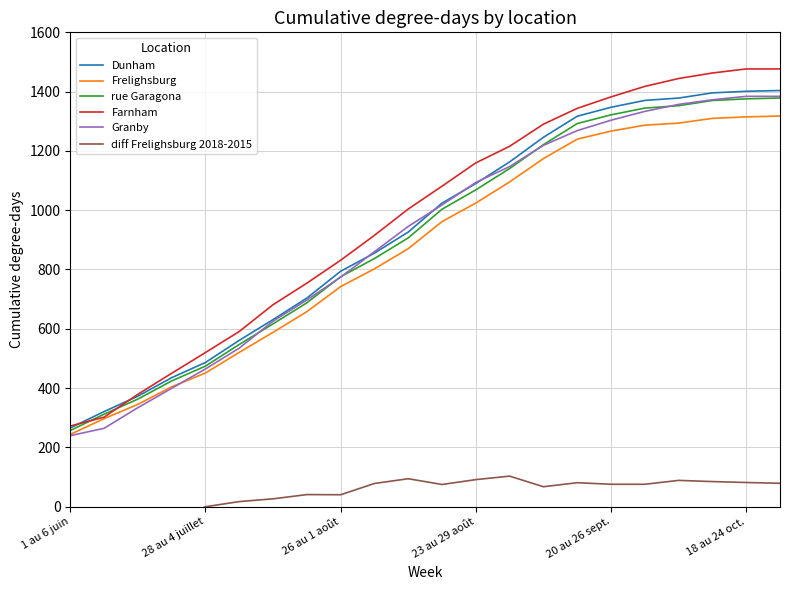

The value of Farnham at 20 au 26 sept. is 2068.0. True or false?

False